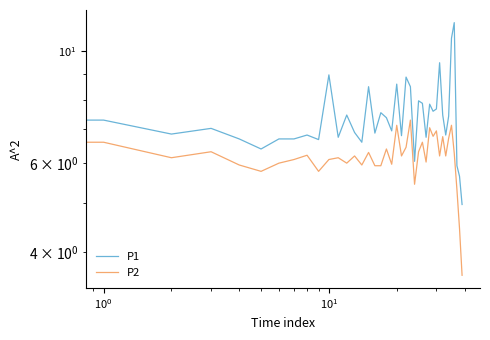

What is the difference between the second highest and second lowest values in the P1 series?

4.9